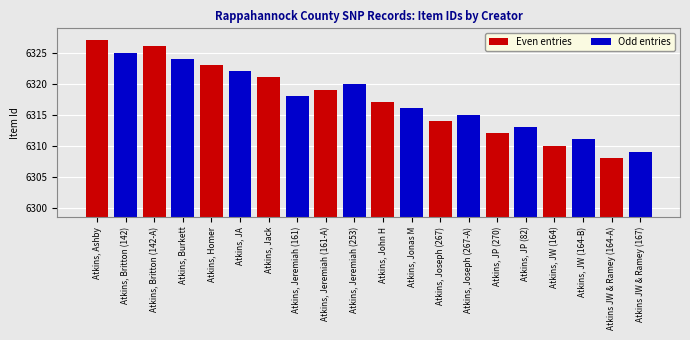

At which label does Odd entries reach its peak?

Atkins, Ashby